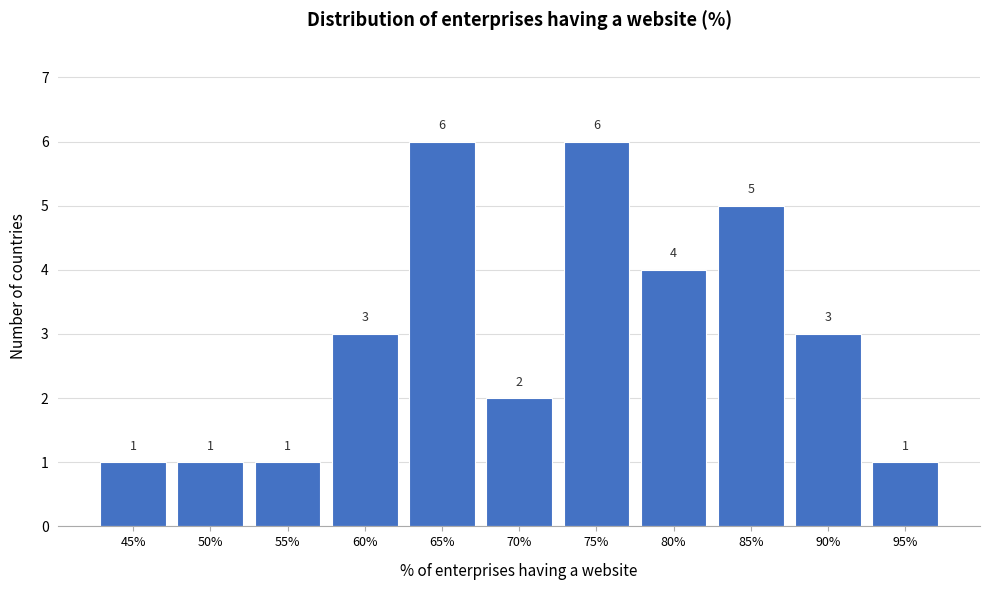

Reading left to right, transcribe all the data shown in this chart.

1	1	1	3	6	2	6	4	5	3	1